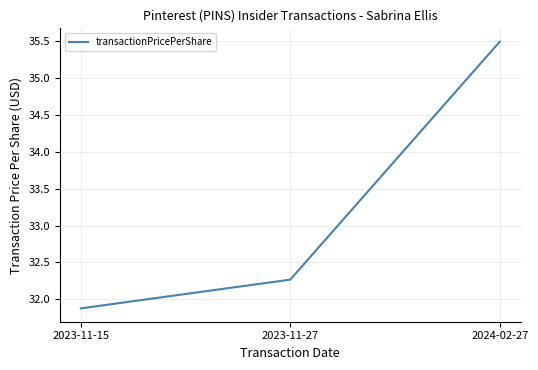

Where does the data first go above 32?

2023-11-27